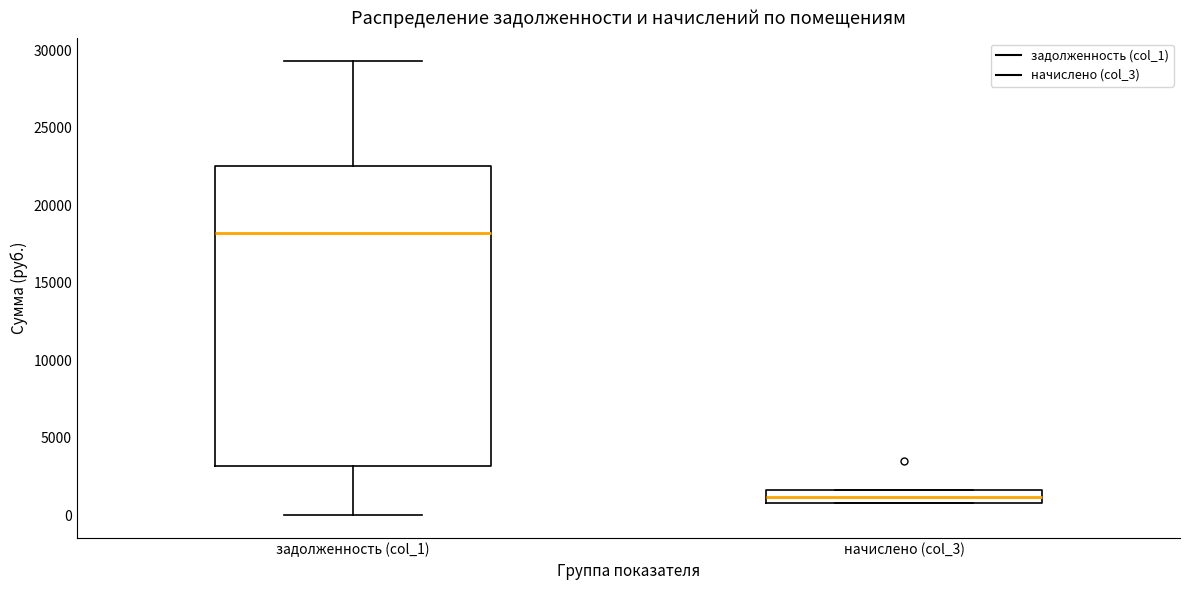

Which box's median line is the lowest?

начислено (col_3)